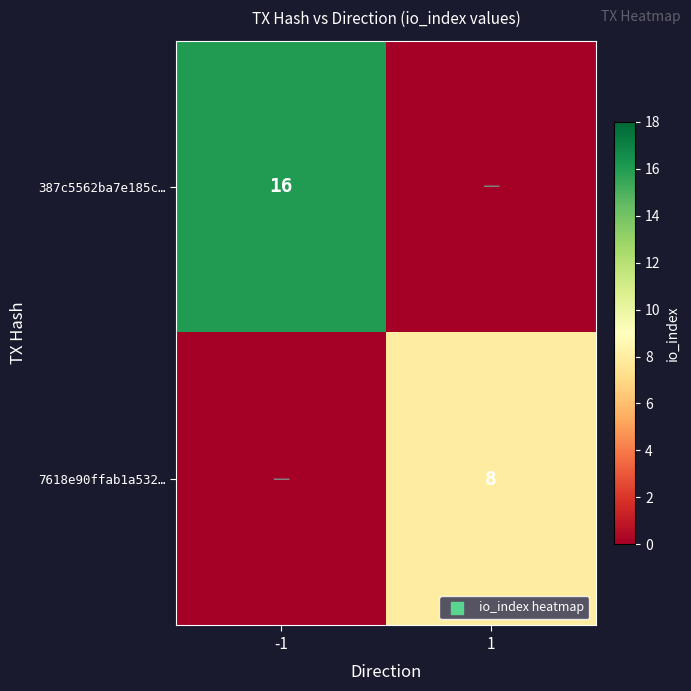

The value of 387c5562ba7e185c… at -1 is 16. True or false?

True